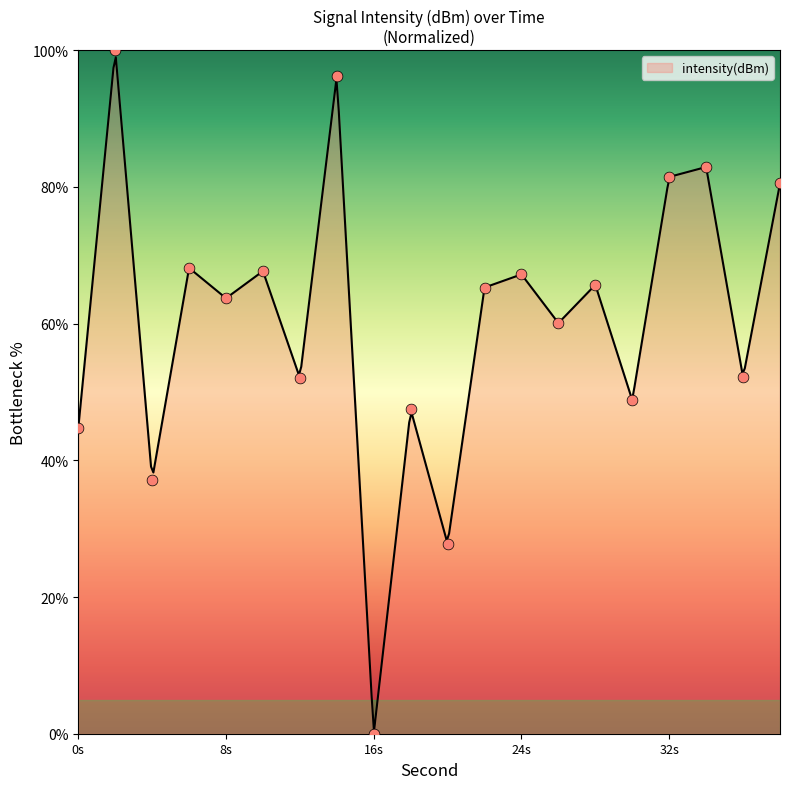

Which has a higher value, 16 or 20?

20